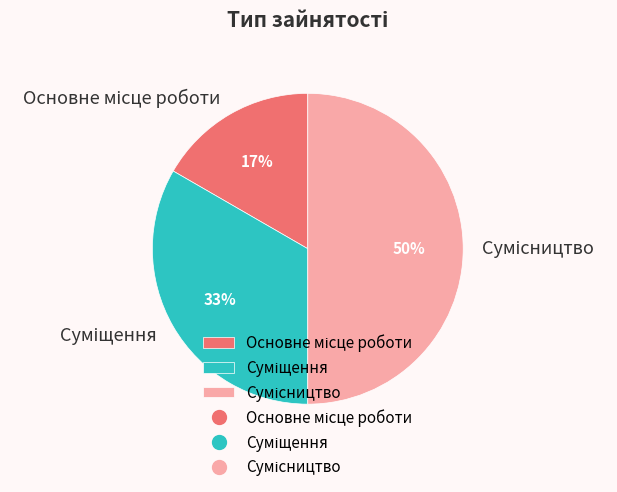

To the nearest percent, what is the difference between the largest and smallest slice percentages?

33%